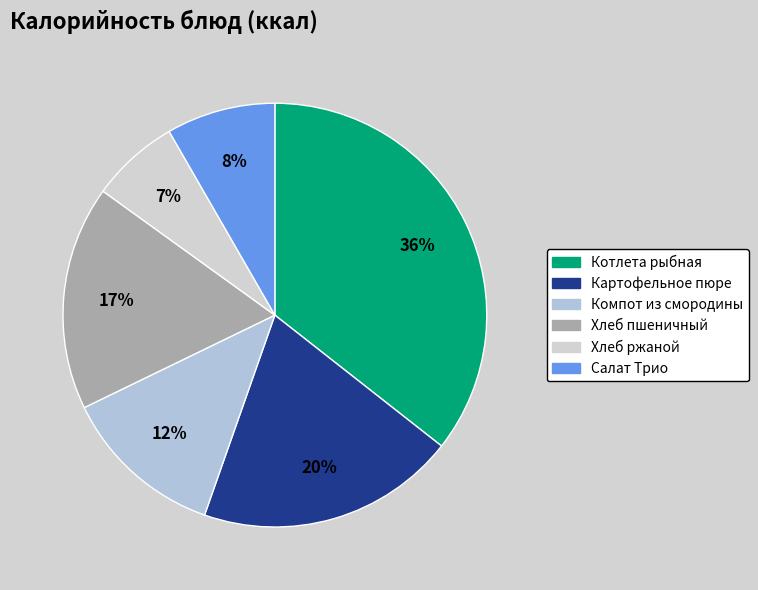

How many segments does this pie chart have?

6